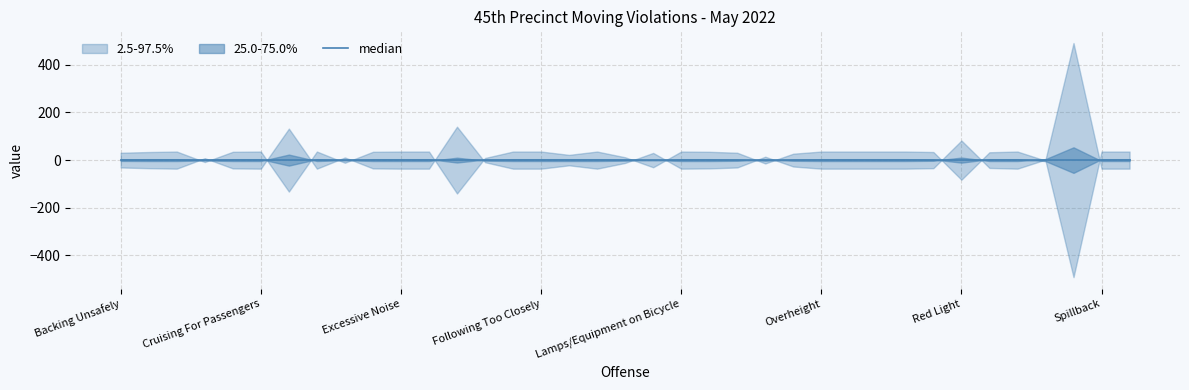

Is it true that YTD 2022 equals 26 at Improper/Missing Plates?

False